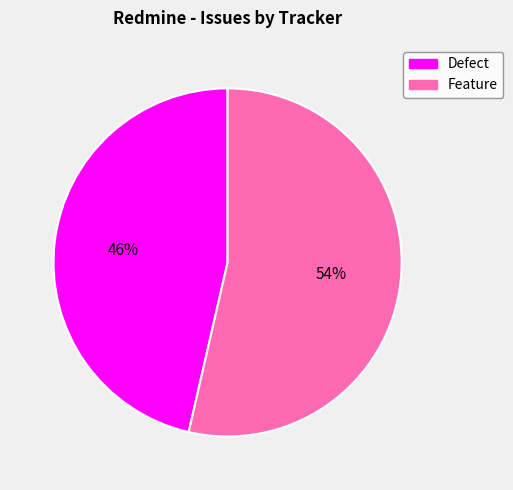

Do Defect and Feature together represent more than half of the pie?

Yes